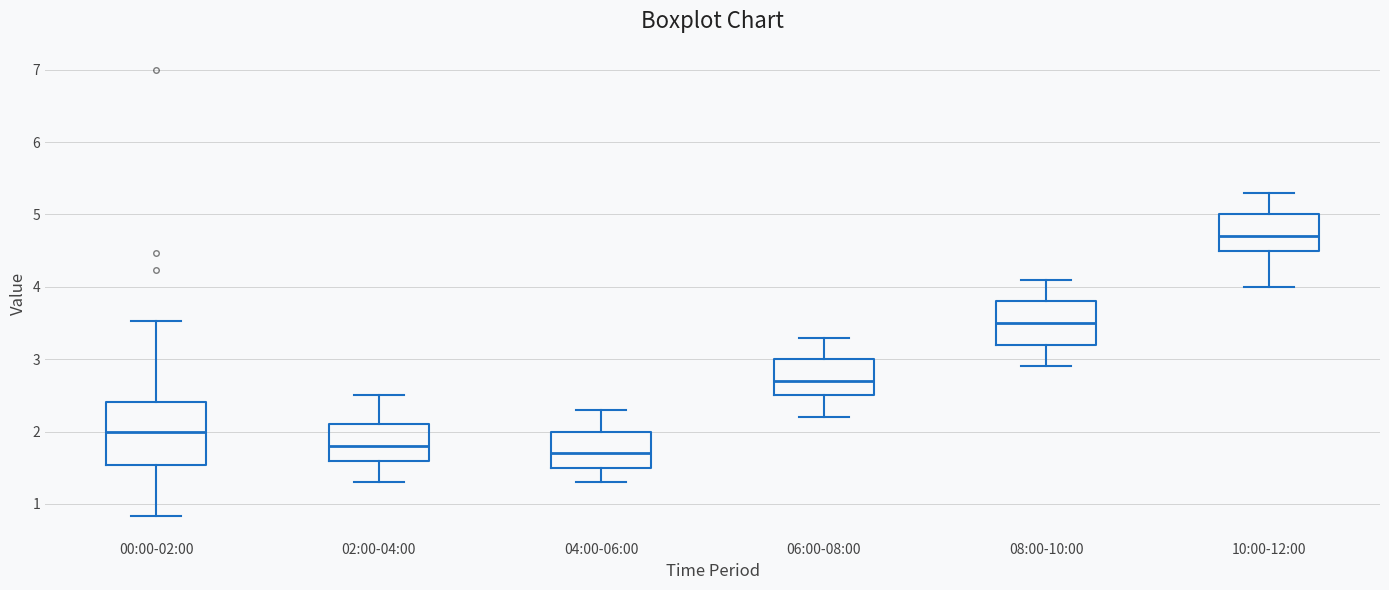

Where is the lower edge of the box for 06:00-08:00 on the y-axis? The values are not printed on the chart, so give them approximately, as read against the axis.

2.5